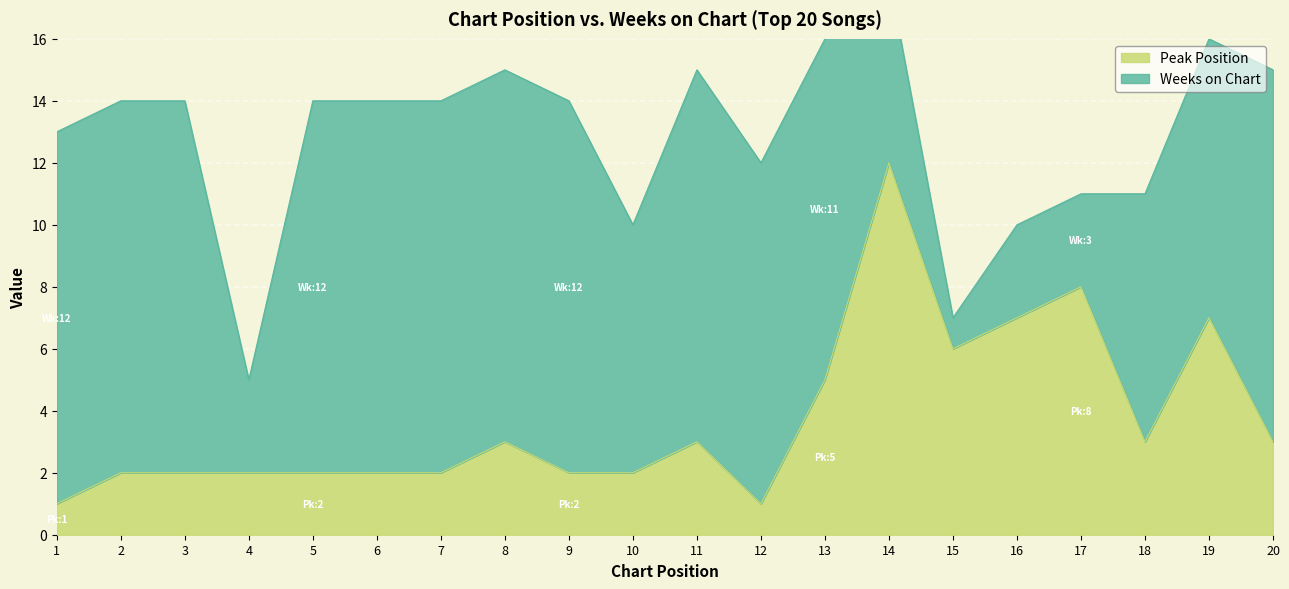

What is the value of the 6th point from the left?

2